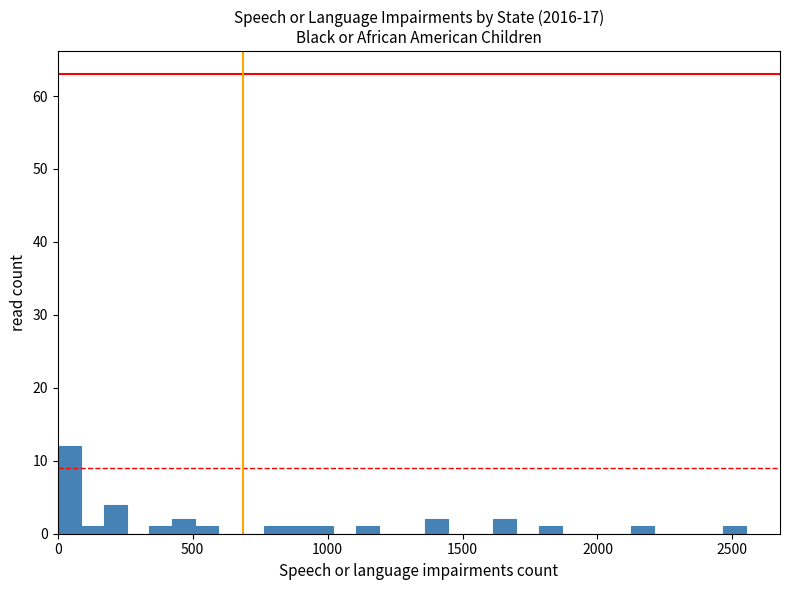

Around what value on the x-axis is the tallest bar? Give the approximate position of its centre, as read against the axis.

50